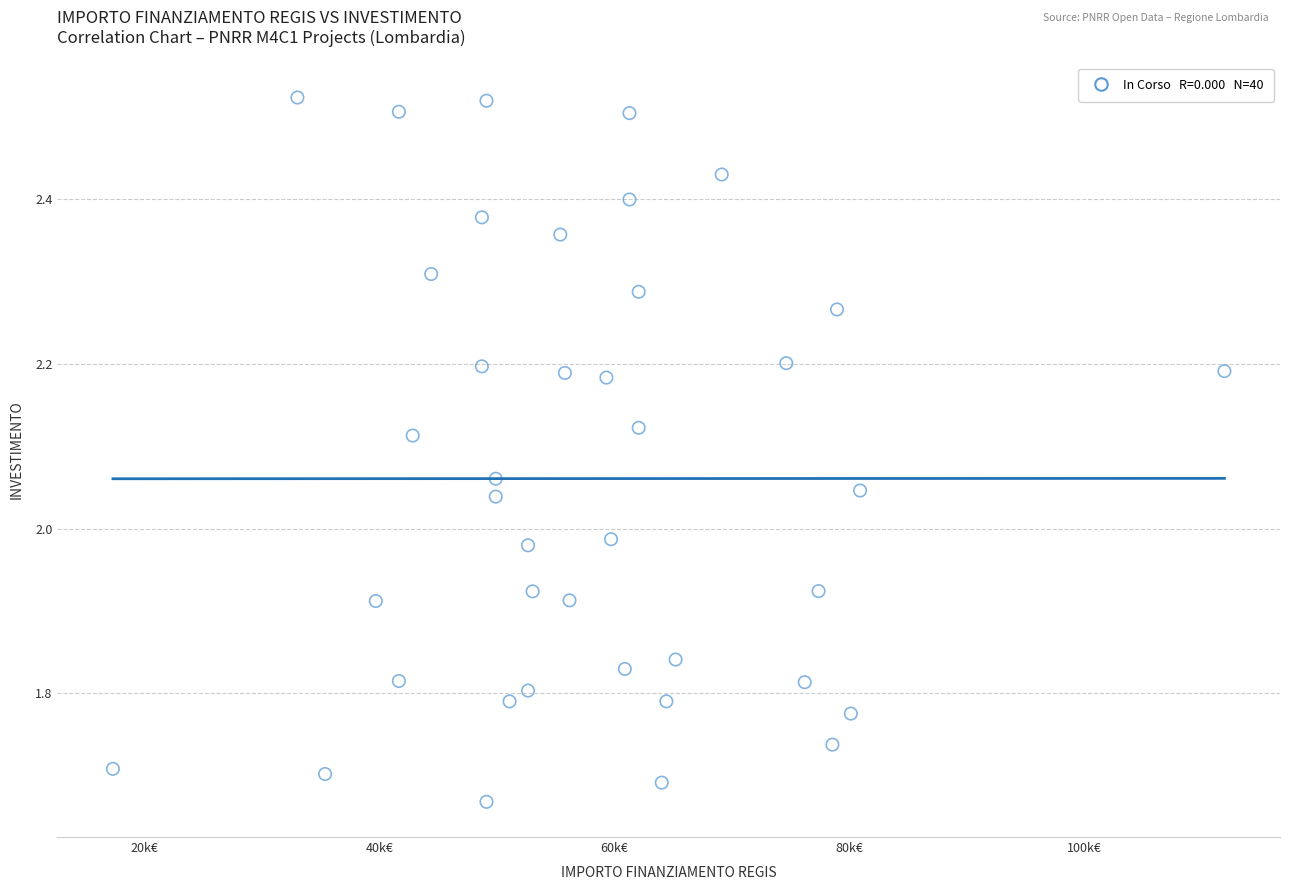

What is the range of X values (max minus min)?

94665.7